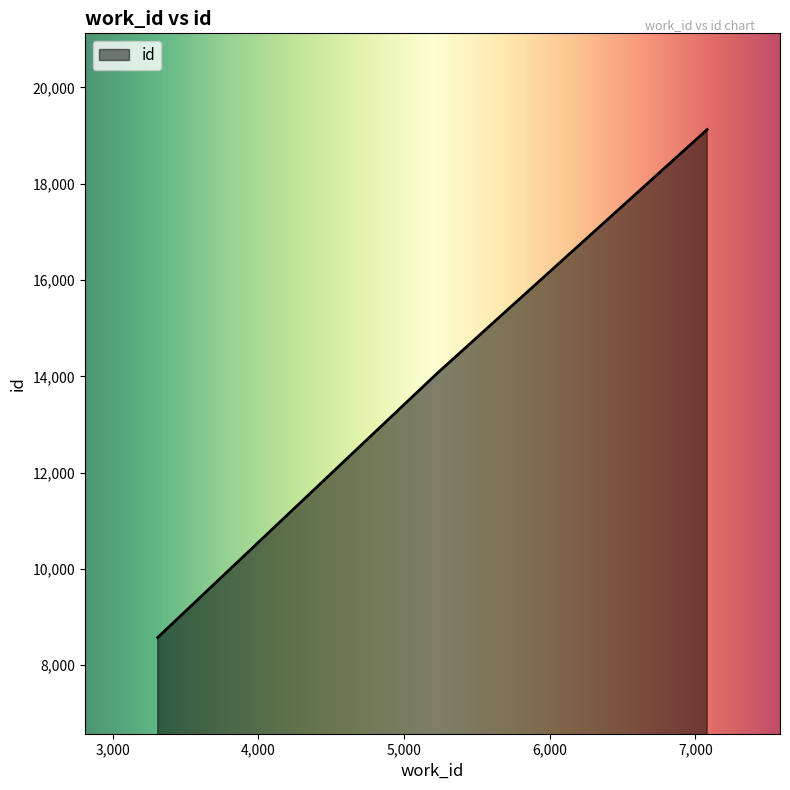

What is the greatest value displayed?

19125